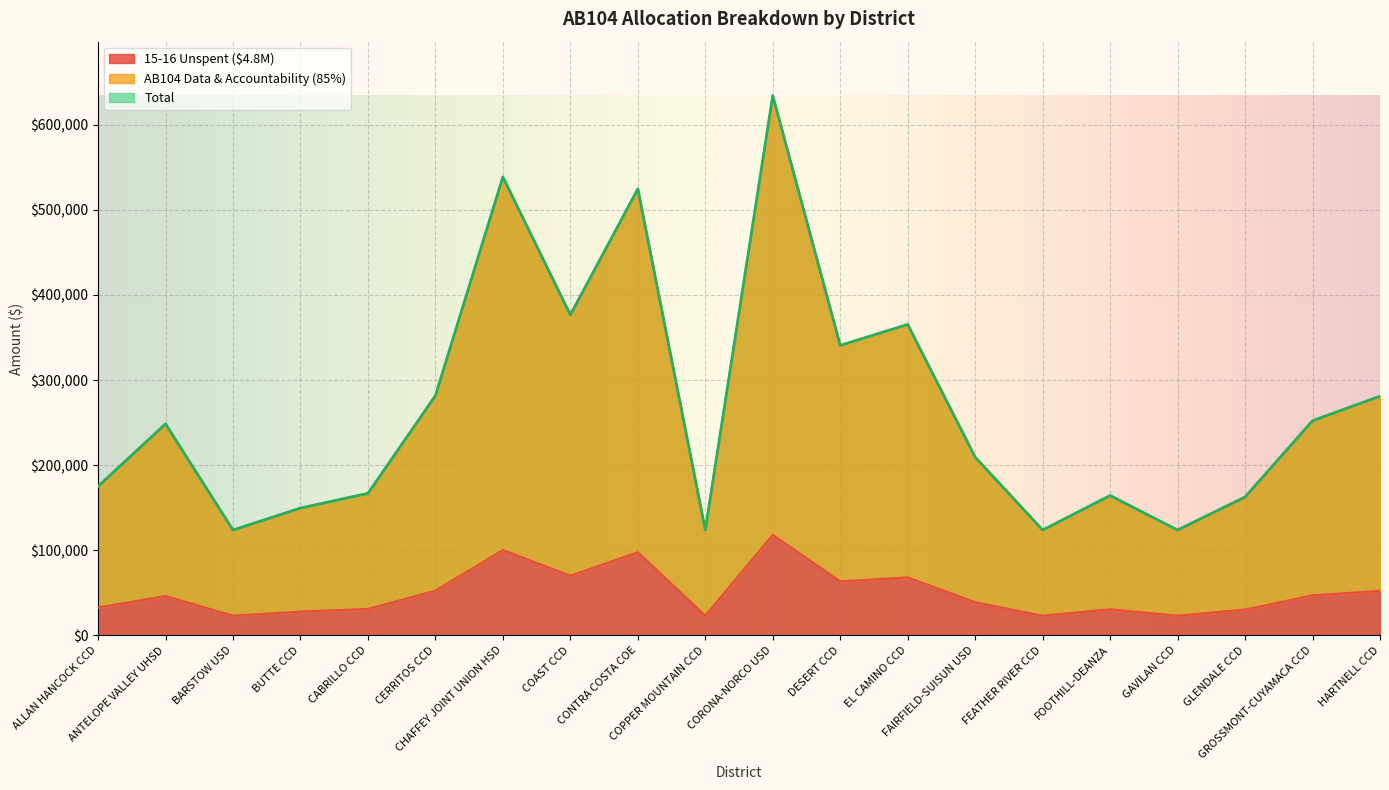

What is the lowest value of the Total series?

123711